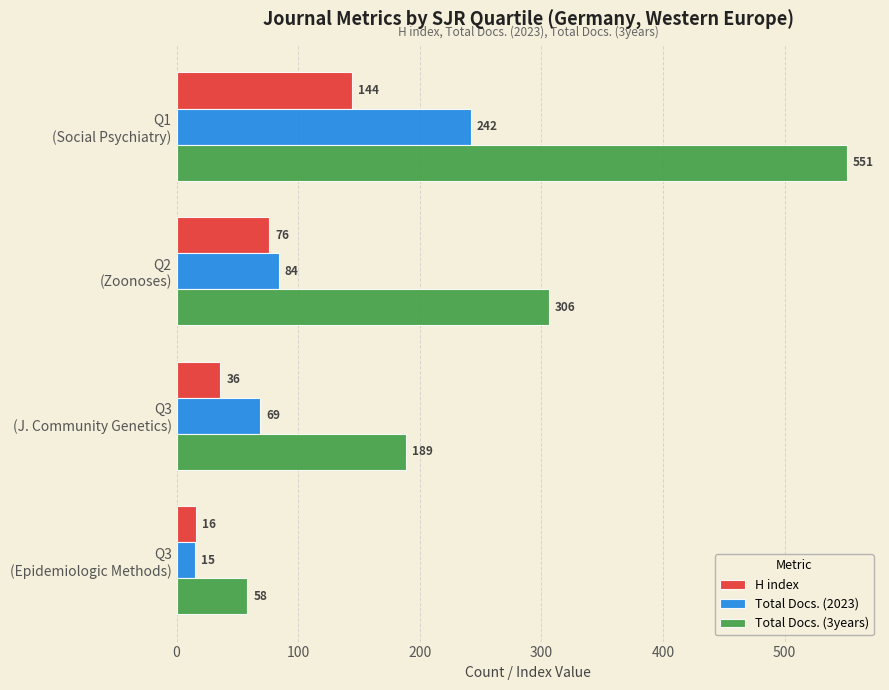

Which series has the largest range (max minus min)?

Total Docs. (3years)